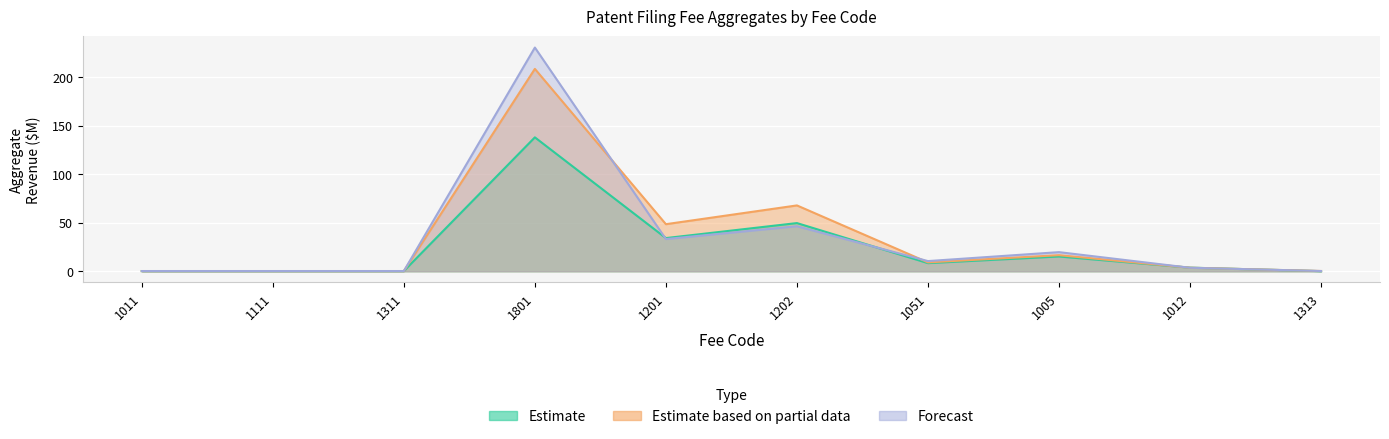

True or false: Forecast and Estimate based on partial data cross at least once.

True